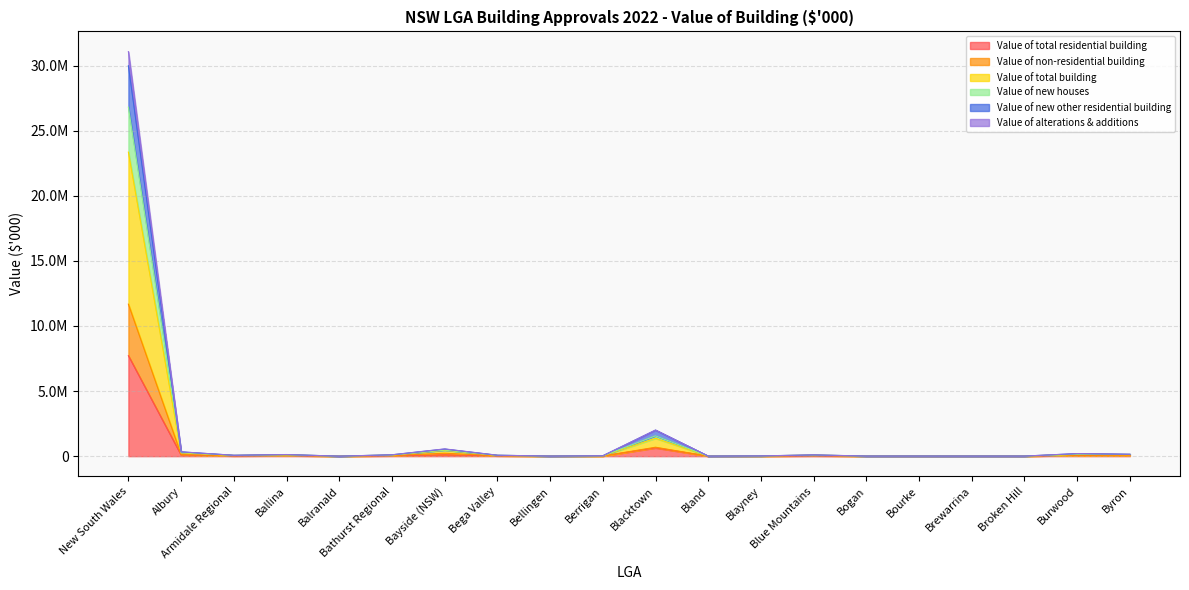

How many categories are shown in the chart?

20